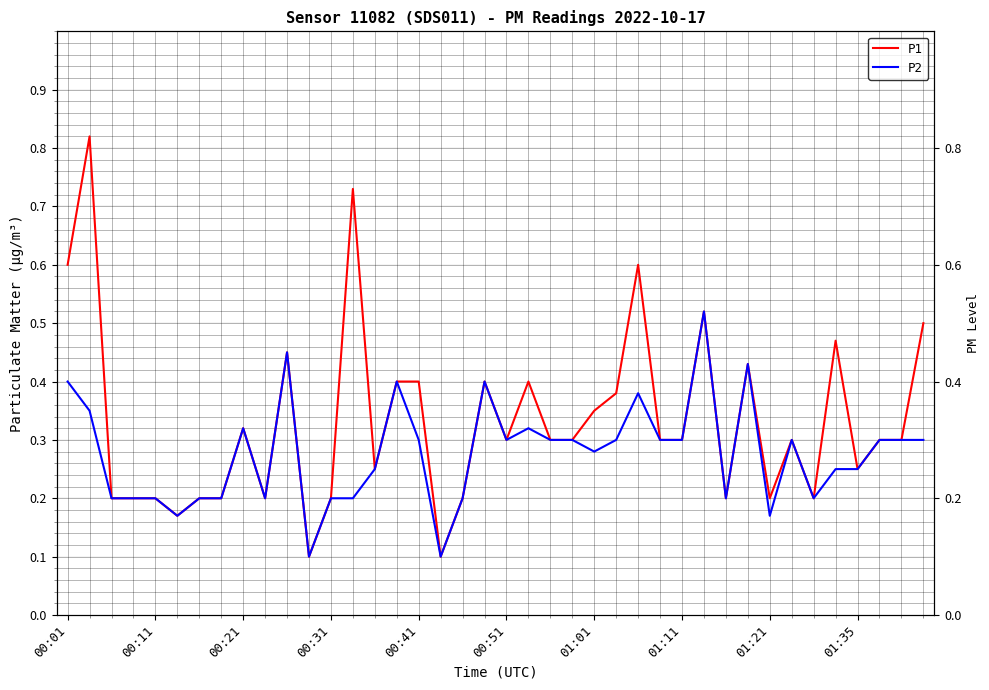

Rank the series at 34 from highest to lowest value.

P1, P2